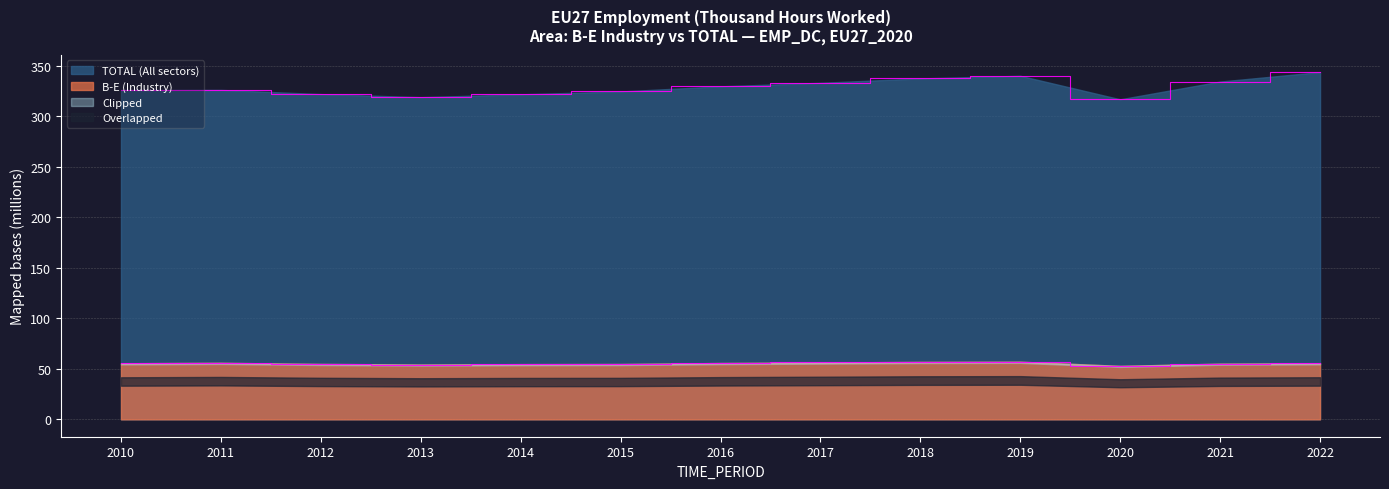

The B-E (Industry) series shows 55.1 at 2021. True or false?

True